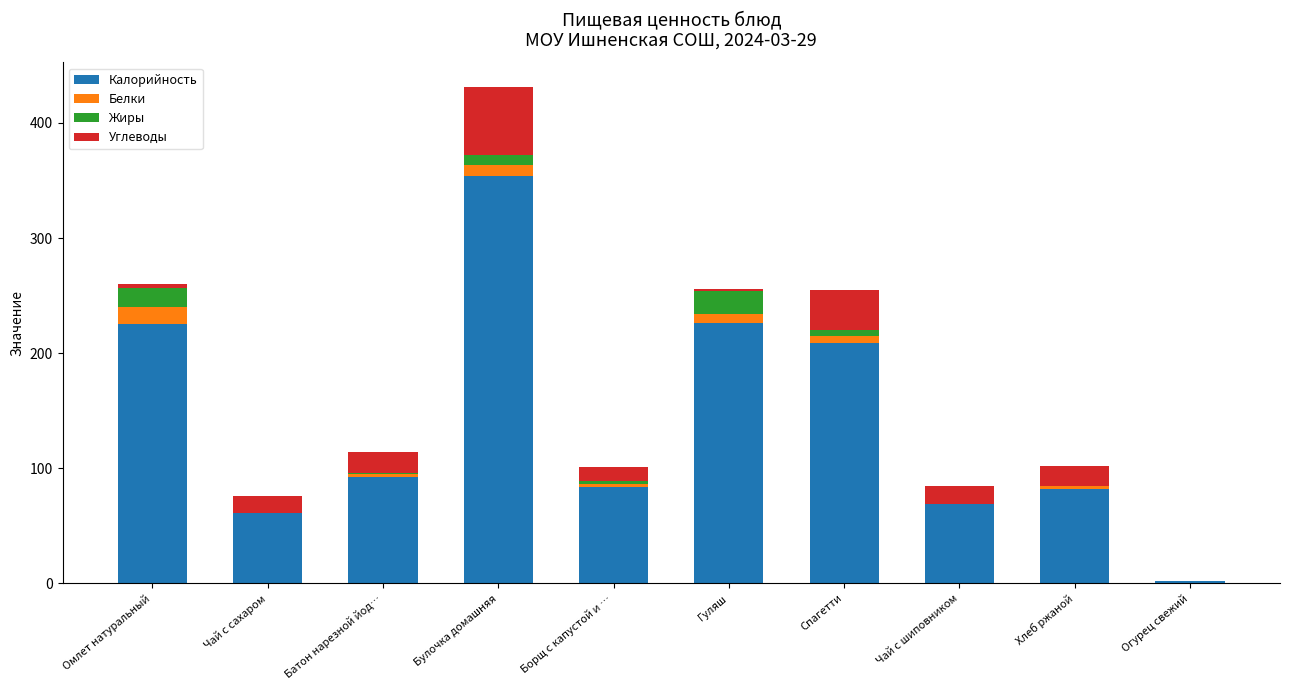

Is it true that Калорийность equals 92 at Батон нарезной йод…?

True